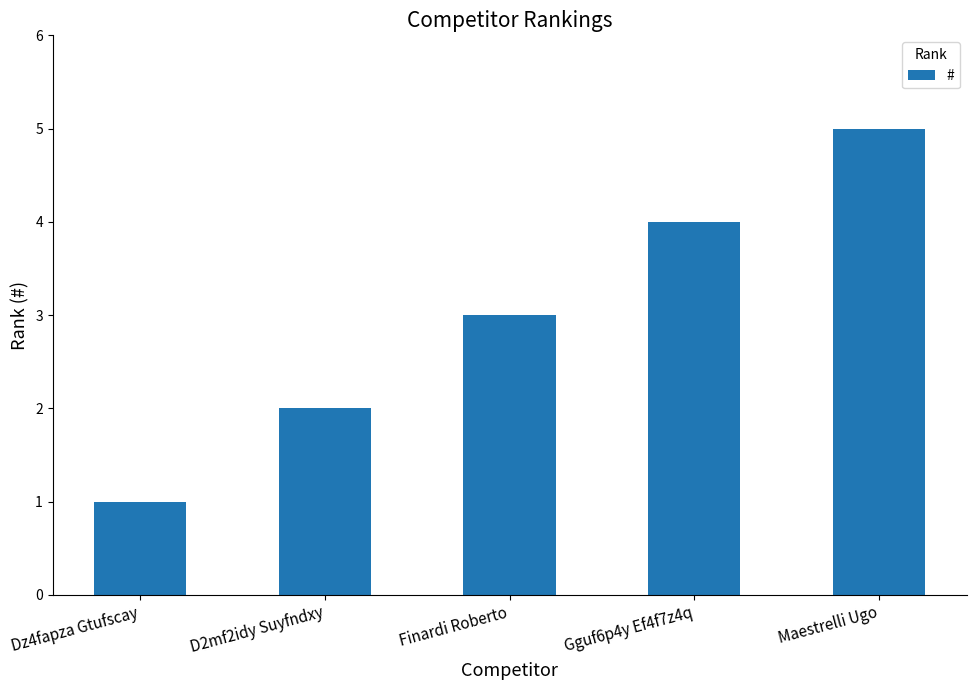

What is the approximate value at Maestrelli Ugo?

5